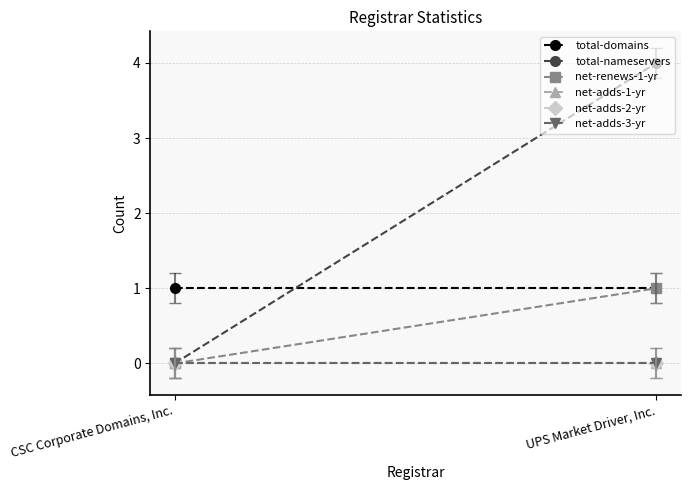

At which category is the sum across all series the highest?

UPS Market Driver, Inc.